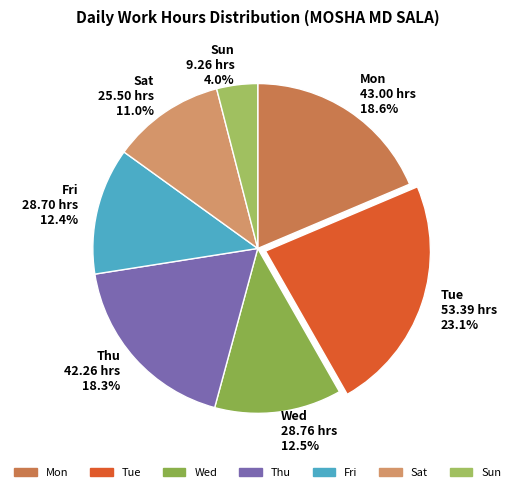

To the nearest percent, what is the difference between the largest and smallest slice percentages?

19%